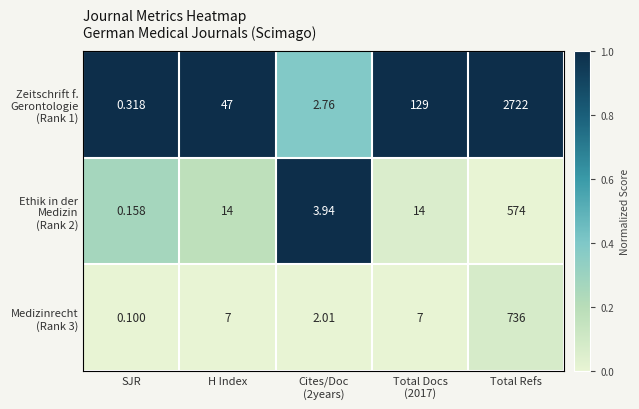

At how many categories does at least one series exceed 0?

5